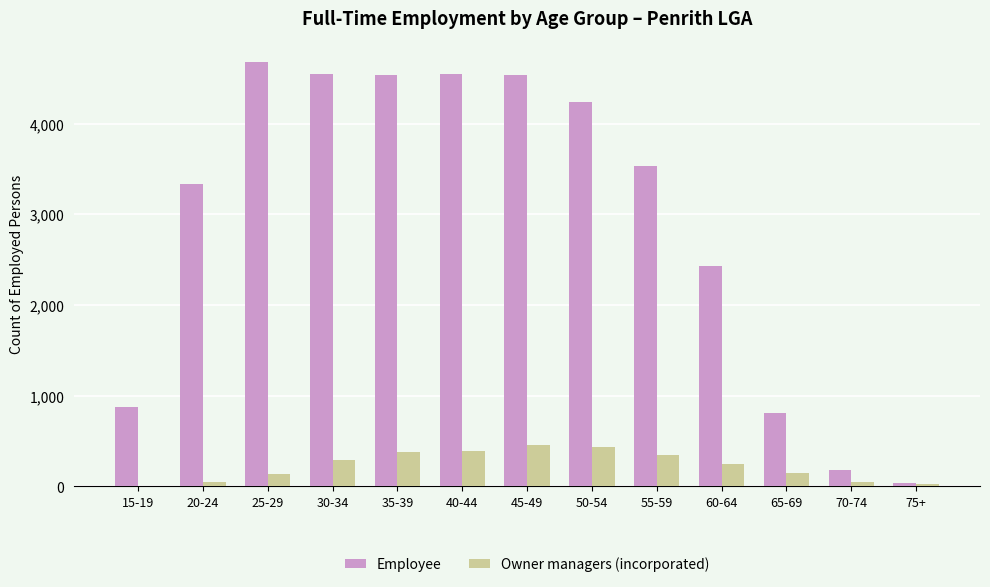

Which category has the highest value across all series?

25-29